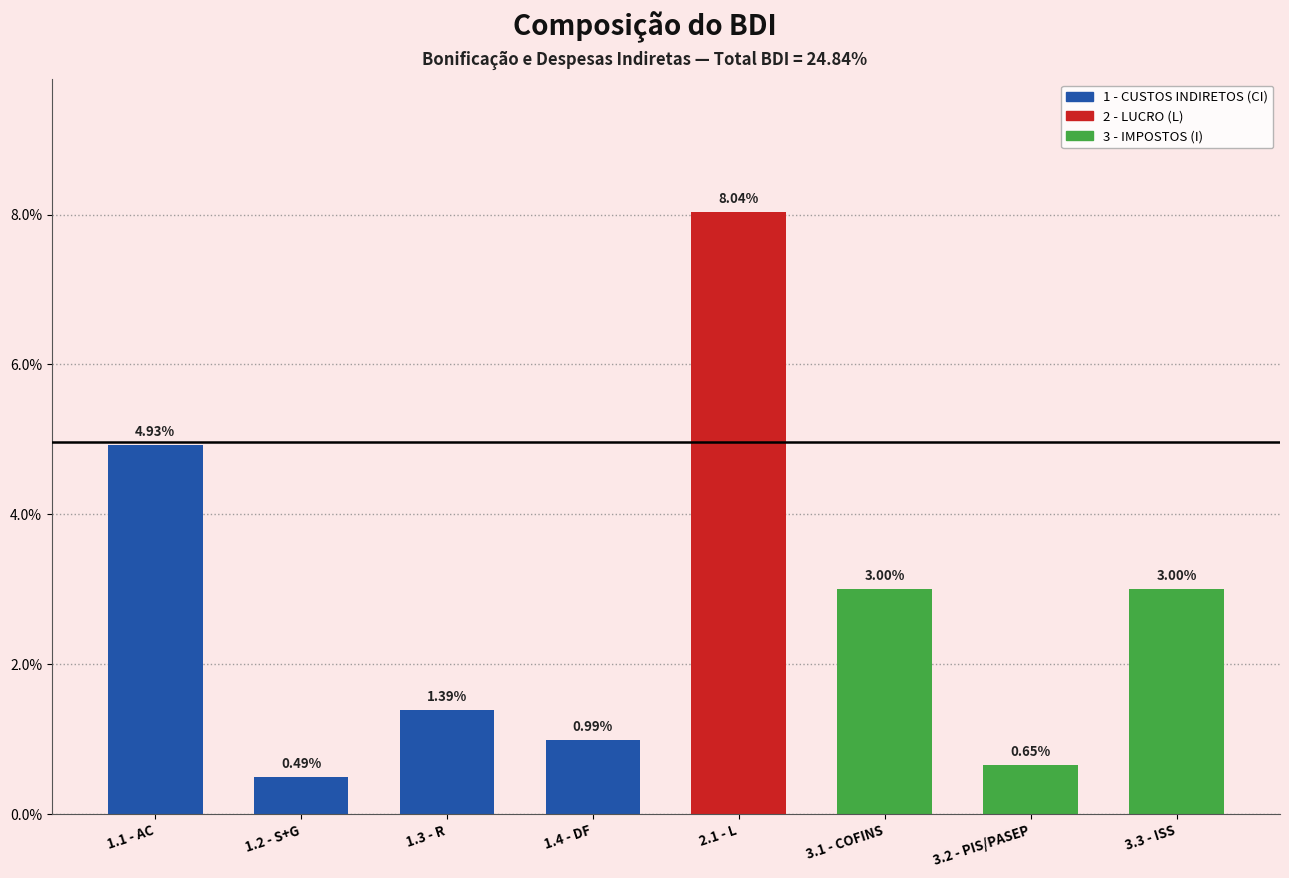

Does the chart contain stacked bars?

No